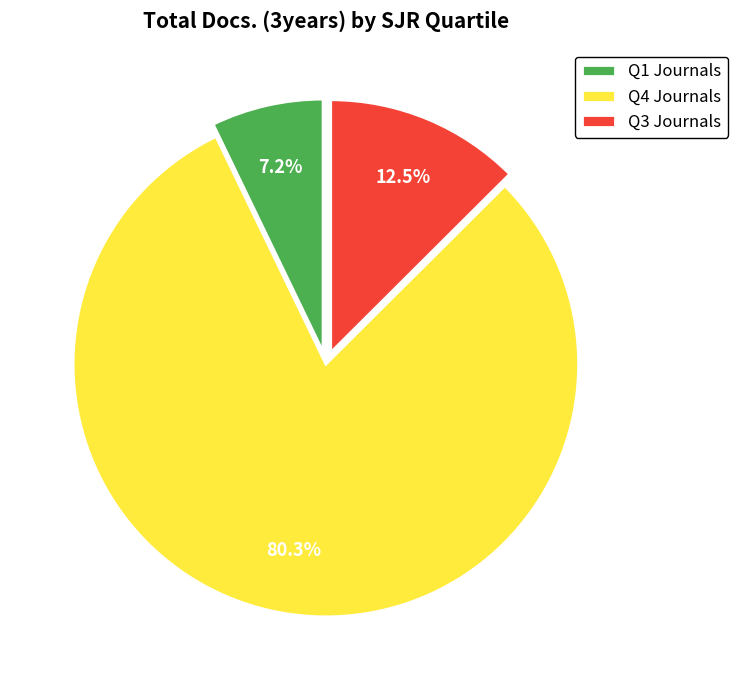

Which category accounts for the majority?

Q4 Journals